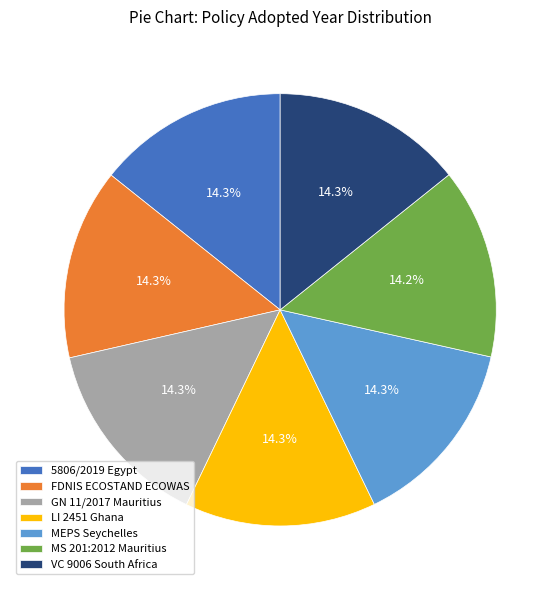

How much of the chart is everything except LI 2451 Ghana?

85.7%